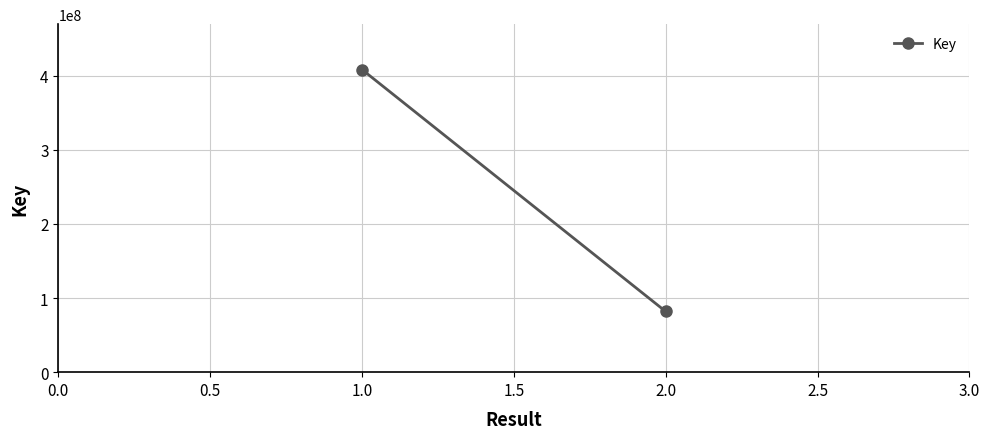

How many lines are shown in the chart?

1